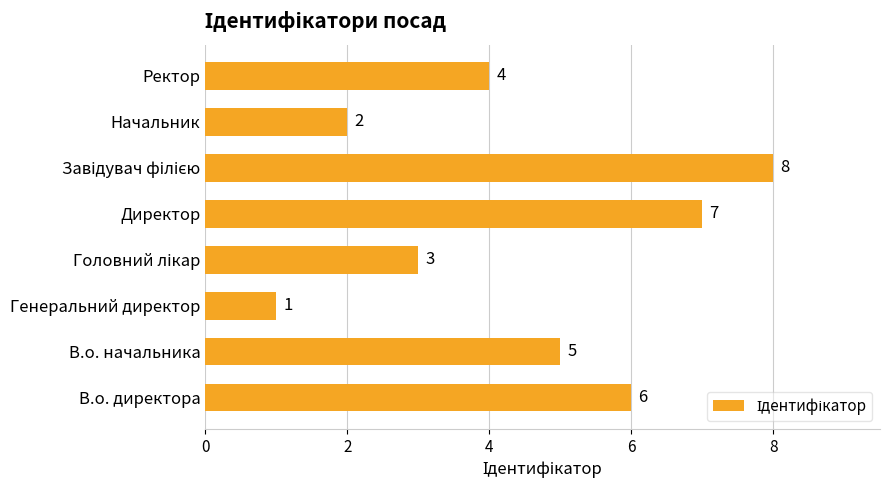

What is the greatest value displayed?

8